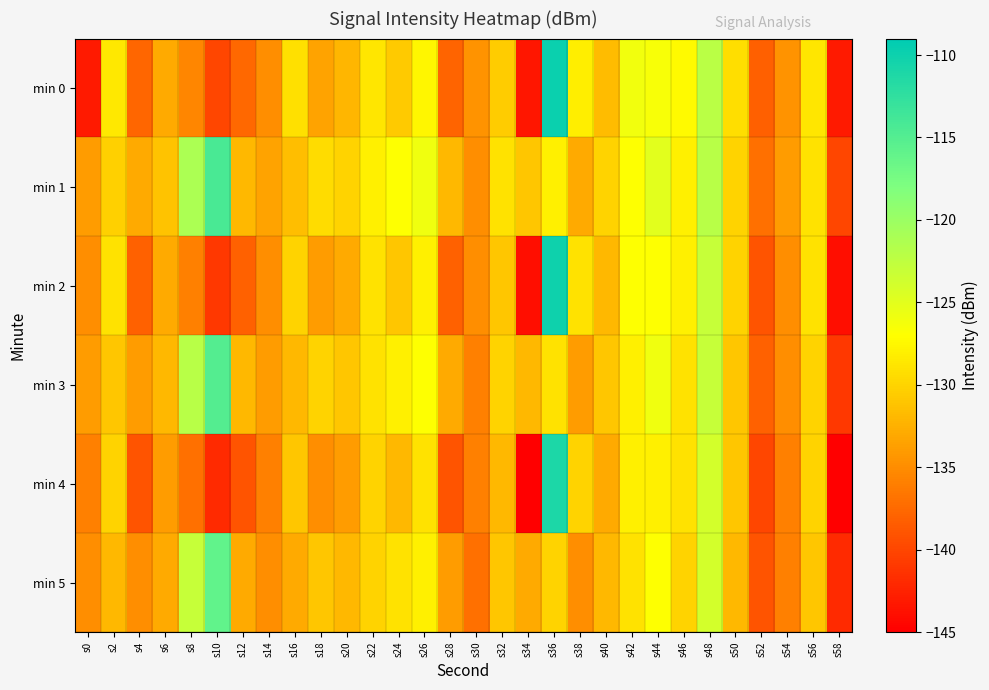

What is the difference between the highest and lowest values at s20?

4.0